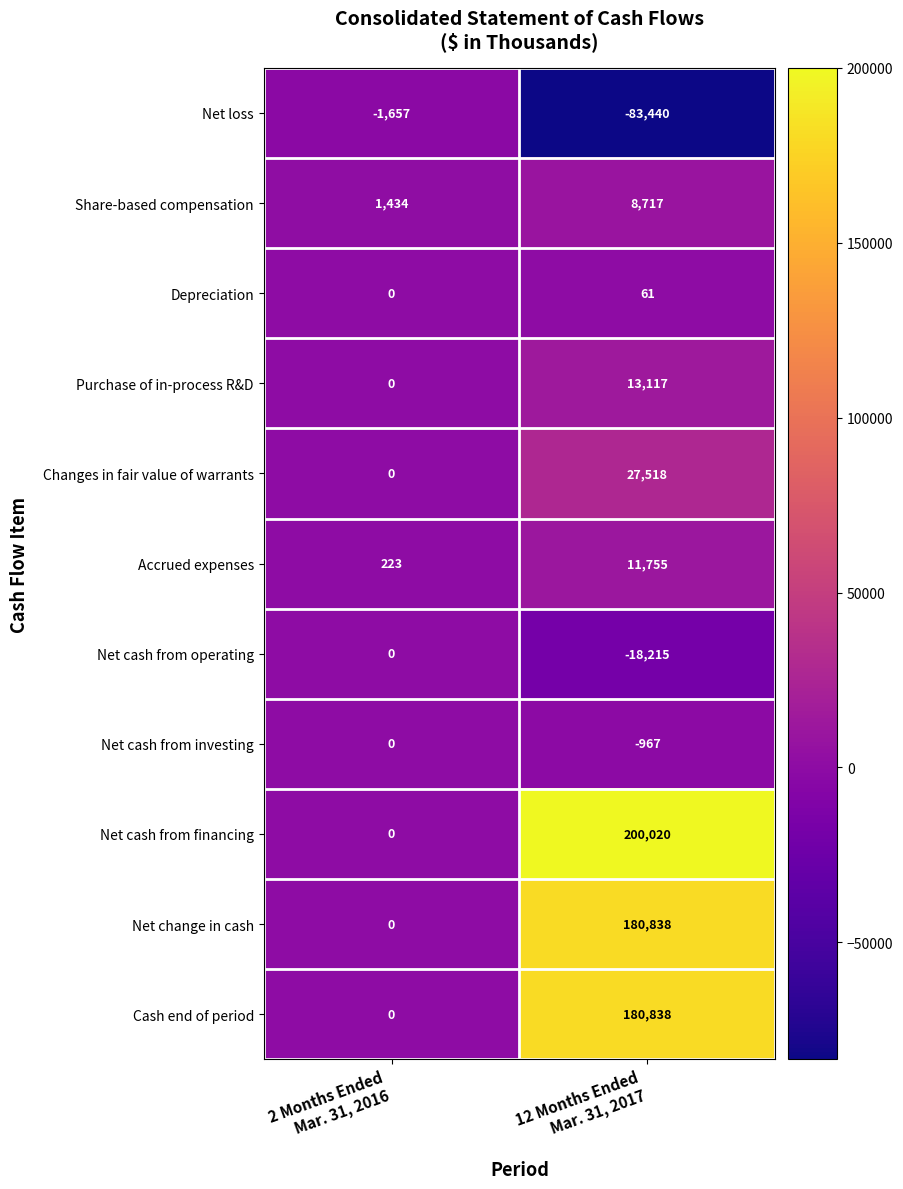

Which series has the largest range (max minus min)?

Net cash from financing